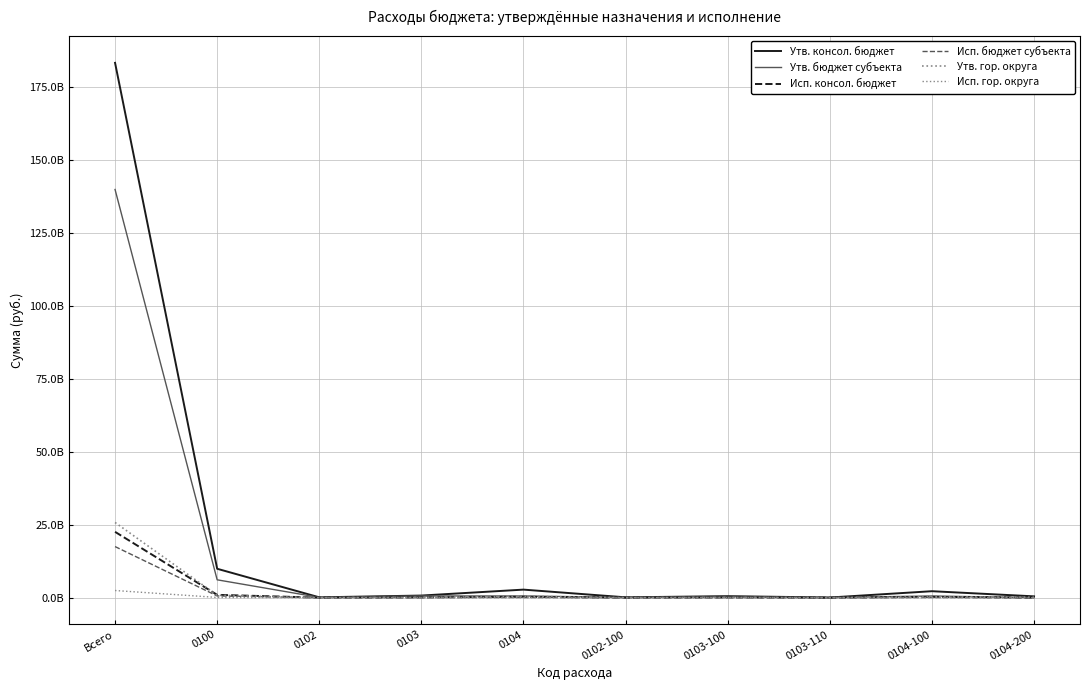

How many categories are shown in the chart?

10